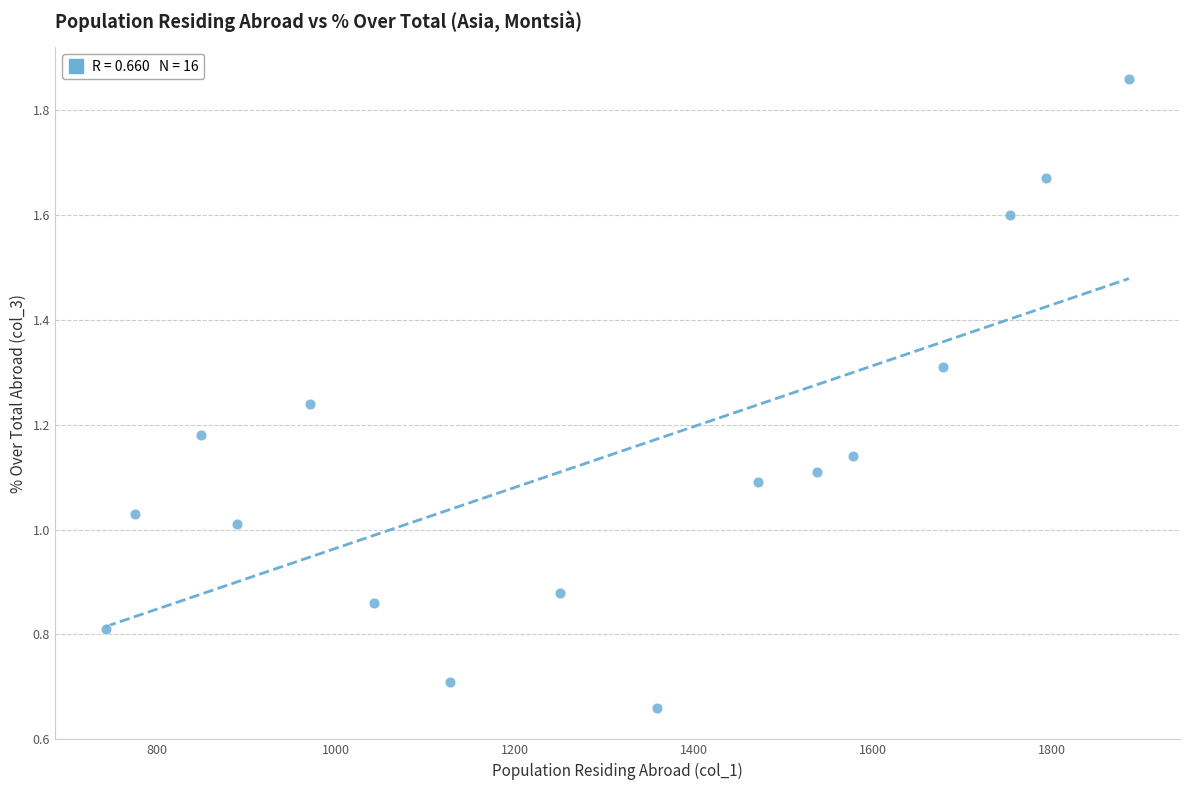

What is the range of X values (max minus min)?

1143.0